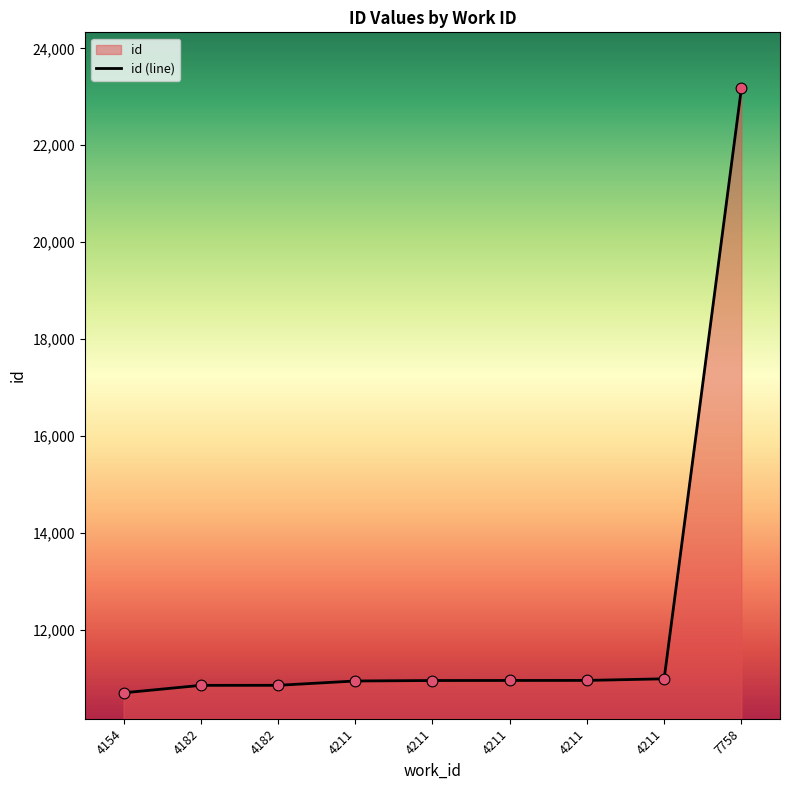

Approximately how many times larger is the value at 4182 compared to 4182?

1.0